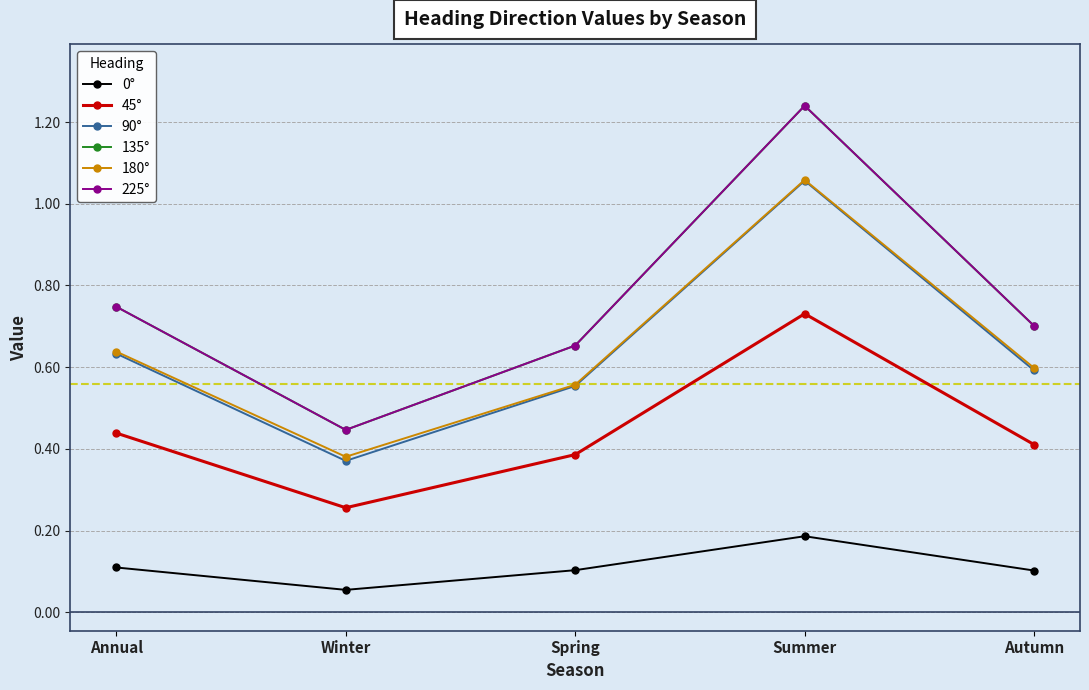

Is it true that 45° equals 0.3 at Winter?

True